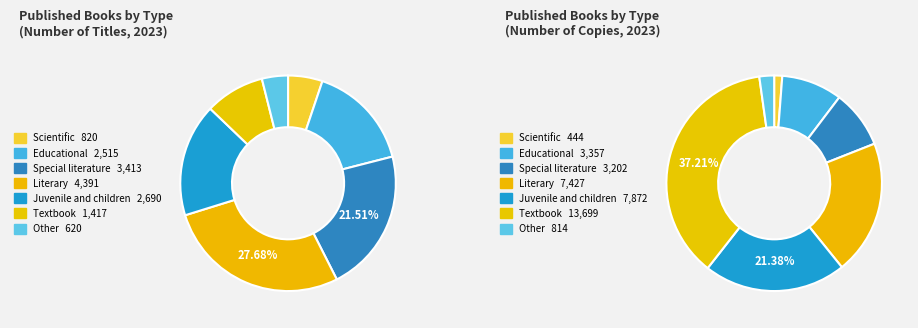

What percentage is the Textbook slice, to the nearest percent?

37%